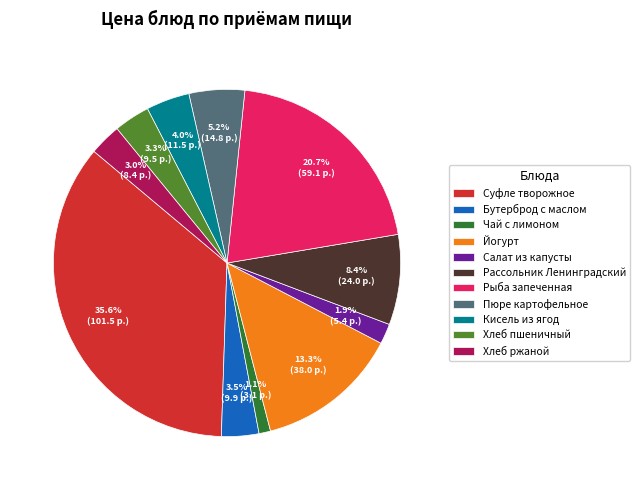

Combined, do Кисель из ягод and Пюре картофельное account for over 50%?

No